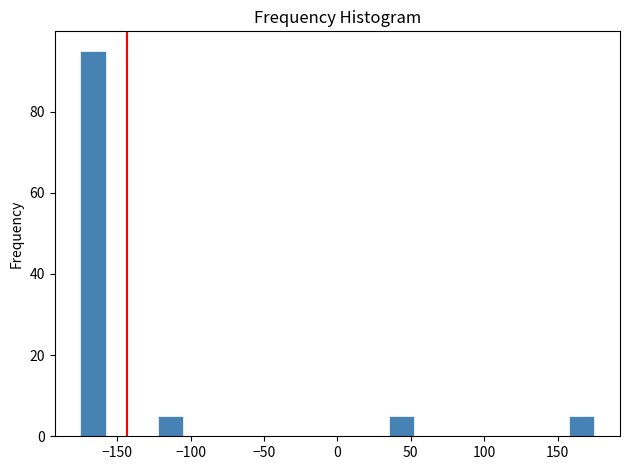

Around what value on the x-axis is the tallest bar? Give the approximate position of its centre, as read against the axis.

-165